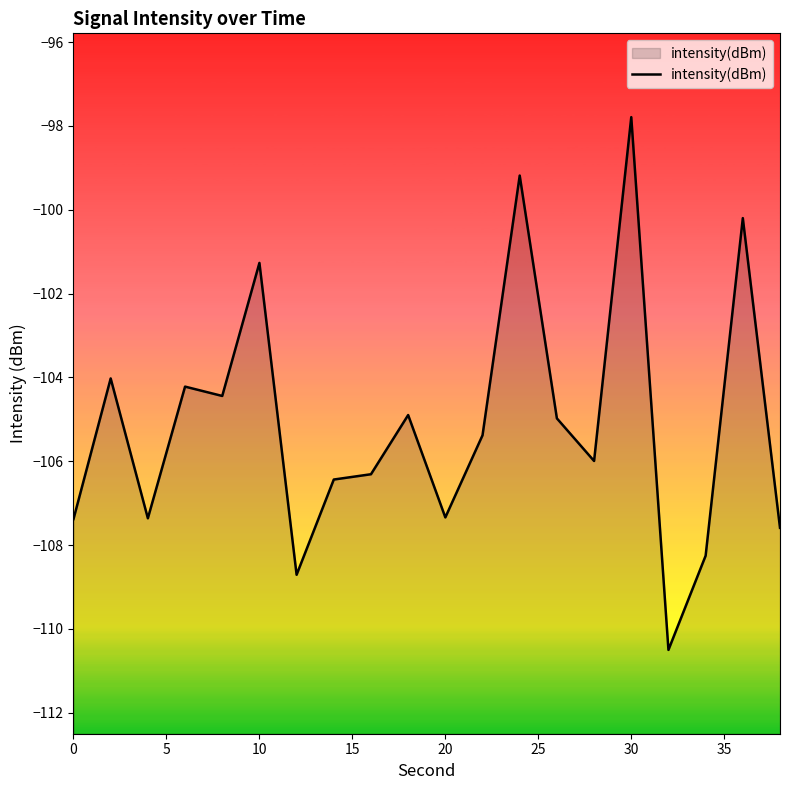

The chart shows a value of -140.7 at 10. True or false?

False